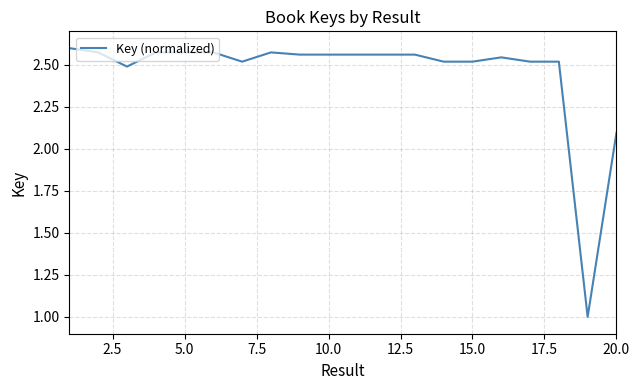

What is the difference between the maximum and minimum values?

1.6